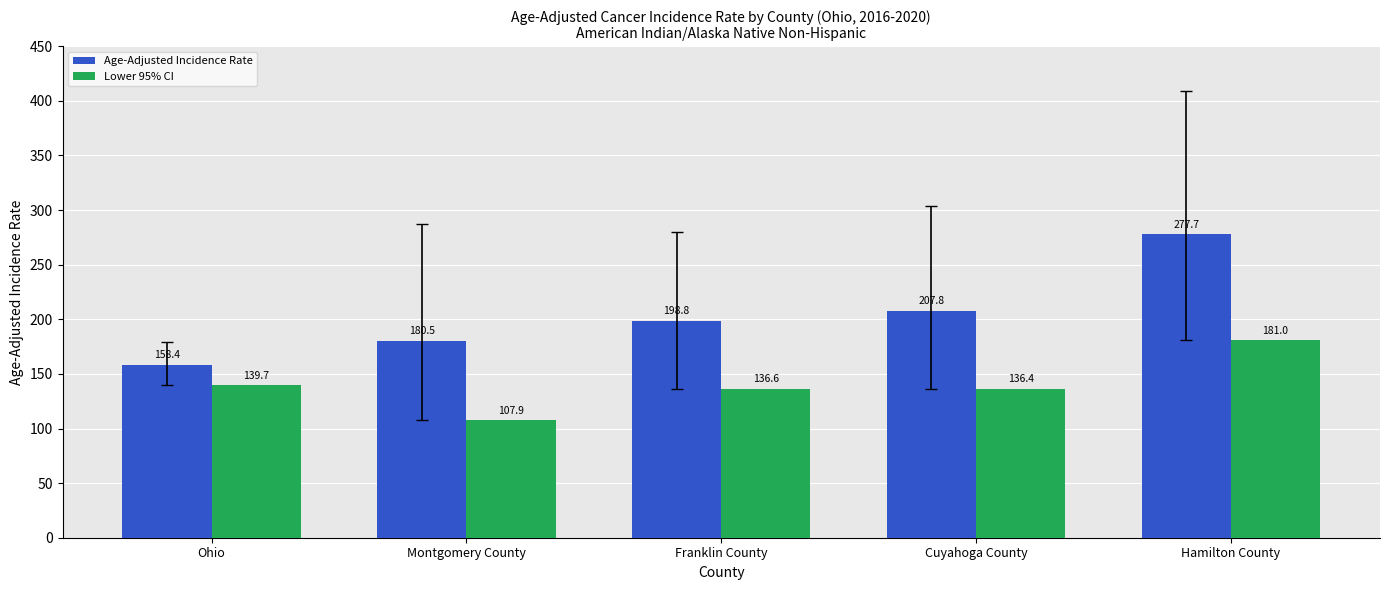

Reading left to right, transcribe all the data shown in this chart.

Age-Adjusted Incidence Rate: Ohio=158.4	Montgomery County=180.5	Franklin County=198.8	Cuyahoga County=207.8	Hamilton County=277.7
Lower 95% CI: Ohio=139.7	Montgomery County=107.9	Franklin County=136.6	Cuyahoga County=136.4	Hamilton County=181.0